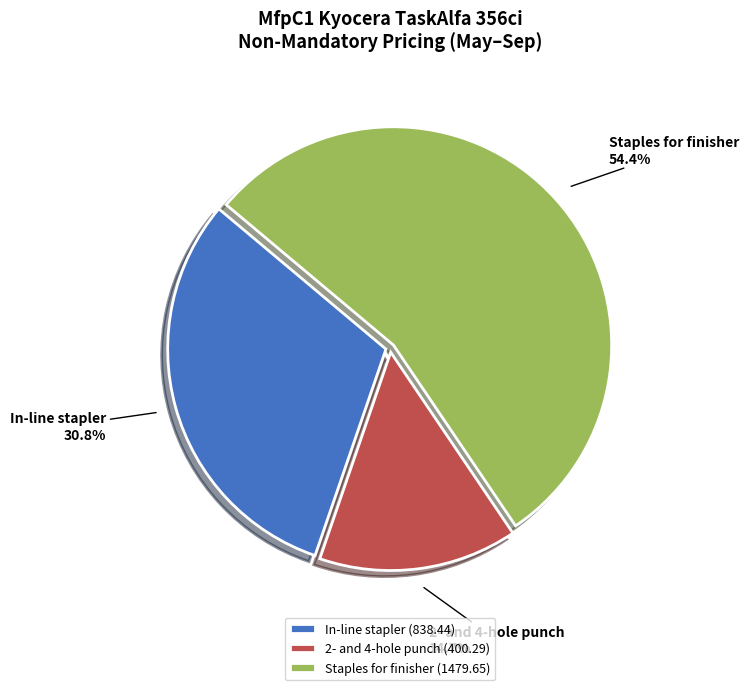

To the nearest percent, what portion does 2- and 4-hole punch represent?

15%